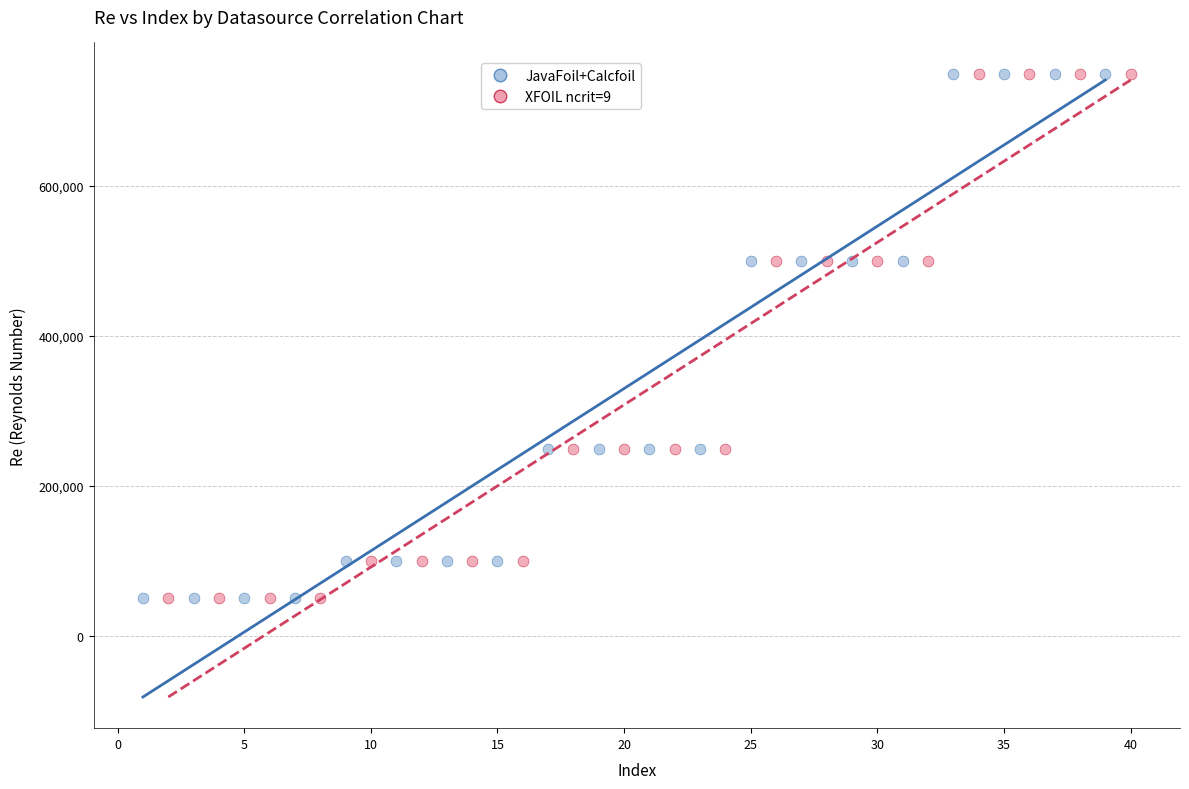

What are all the series names shown in the legend?

JavaFoil+Calcfoil, XFOIL ncrit=9